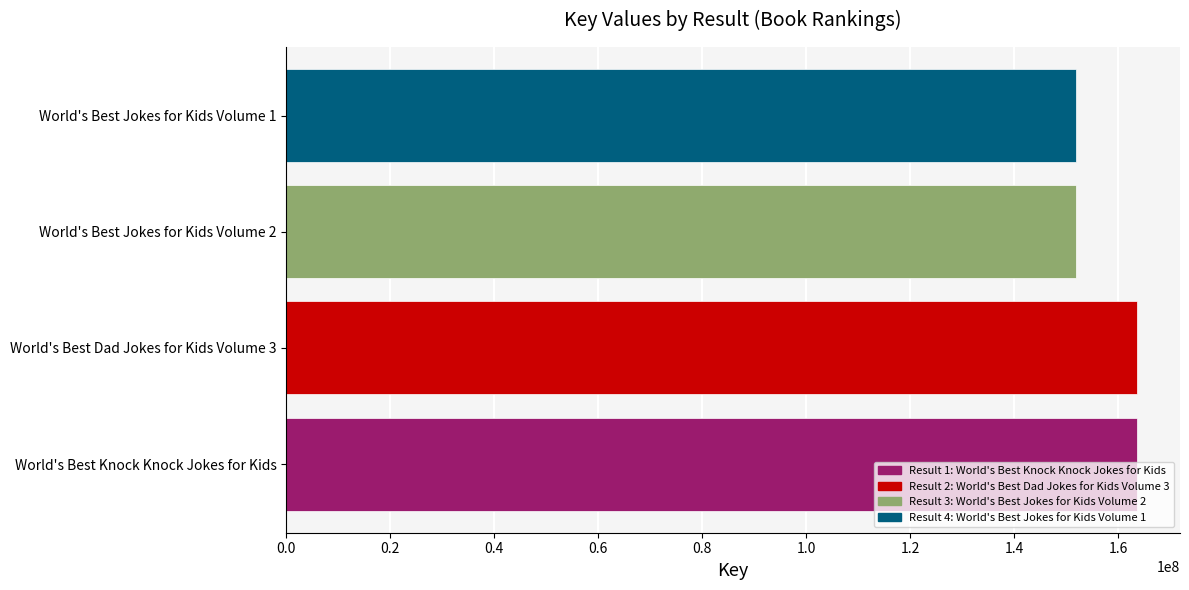

Is it true that the value at World's Best Knock Knock Jokes for Kids is 163690053?

True